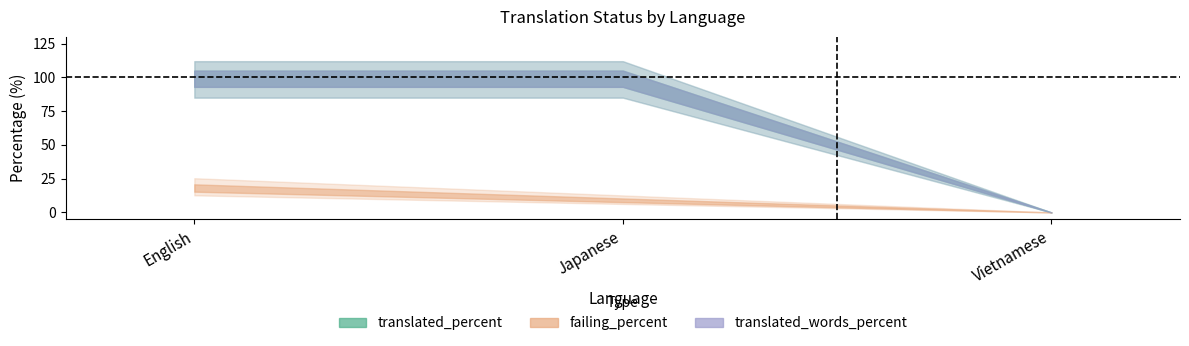

True or false: failing_percent has a value of 30.1 at English.

False